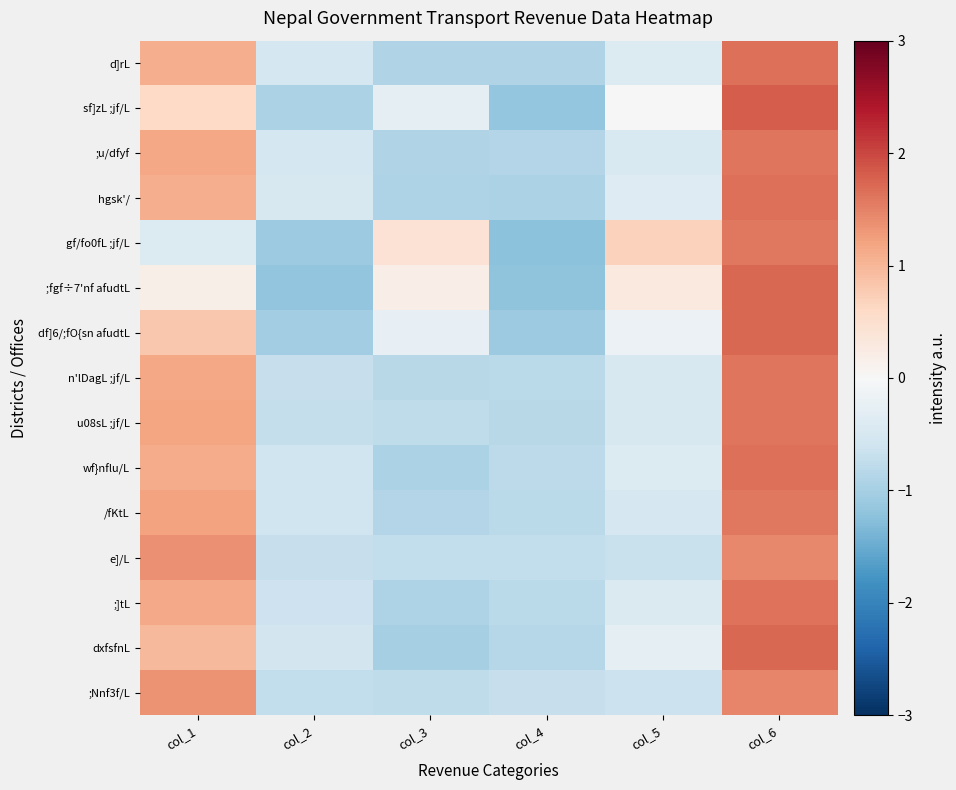

Reading right to left, transcribe all the data shown in this chart.

d]rL: col_6=1.7	col_5=-0.4	col_4=-0.9	col_3=-0.9	col_2=-0.5	col_1=1.1
sf]zL ;jf/L: col_6=1.8	col_5=0.0	col_4=-1.2	col_3=-0.3	col_2=-1.0	col_1=0.6
;u/dfyf: col_6=1.6	col_5=-0.5	col_4=-0.9	col_3=-0.9	col_2=-0.5	col_1=1.2
hgsk'/: col_6=1.6	col_5=-0.4	col_4=-0.9	col_3=-0.9	col_2=-0.5	col_1=1.1
gf/fo0fL ;jf/L: col_6=1.6	col_5=0.7	col_4=-1.2	col_3=0.4	col_2=-1.1	col_1=-0.4
;fgf÷7'nf afudtL: col_6=1.7	col_5=0.3	col_4=-1.2	col_3=0.2	col_2=-1.2	col_1=0.2
df]6/;fO{sn afudtL: col_6=1.7	col_5=-0.2	col_4=-1.1	col_3=-0.2	col_2=-1.0	col_1=0.8
n'lDagL ;jf/L: col_6=1.6	col_5=-0.5	col_4=-0.8	col_3=-0.8	col_2=-0.7	col_1=1.2
u08sL ;jf/L: col_6=1.6	col_5=-0.5	col_4=-0.8	col_3=-0.8	col_2=-0.7	col_1=1.2
wf}nflu/L: col_6=1.6	col_5=-0.4	col_4=-0.8	col_3=-1.0	col_2=-0.6	col_1=1.1
/fKtL: col_6=1.6	col_5=-0.5	col_4=-0.8	col_3=-0.9	col_2=-0.6	col_1=1.2
e]/L: col_6=1.4	col_5=-0.7	col_4=-0.7	col_3=-0.7	col_2=-0.7	col_1=1.4
;]tL: col_6=1.6	col_5=-0.4	col_4=-0.8	col_3=-0.9	col_2=-0.6	col_1=1.1
dxfsfnL: col_6=1.7	col_5=-0.3	col_4=-0.9	col_3=-1.0	col_2=-0.5	col_1=1.0
;Nnf3f/L: col_6=1.5	col_5=-0.7	col_4=-0.7	col_3=-0.8	col_2=-0.7	col_1=1.4